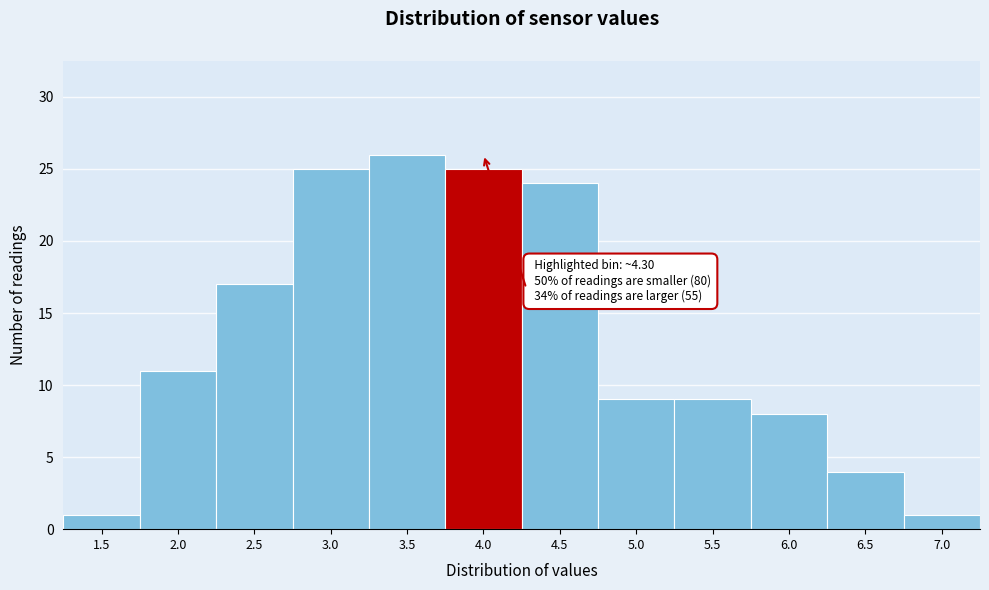

Reading left to right, extract all data points from this chart.

1.5=1	2.0=11	2.5=17	3.0=25	3.5=26	4.0=25	4.5=24	5.0=9	5.5=9	6.0=8	6.5=4	7.0=1